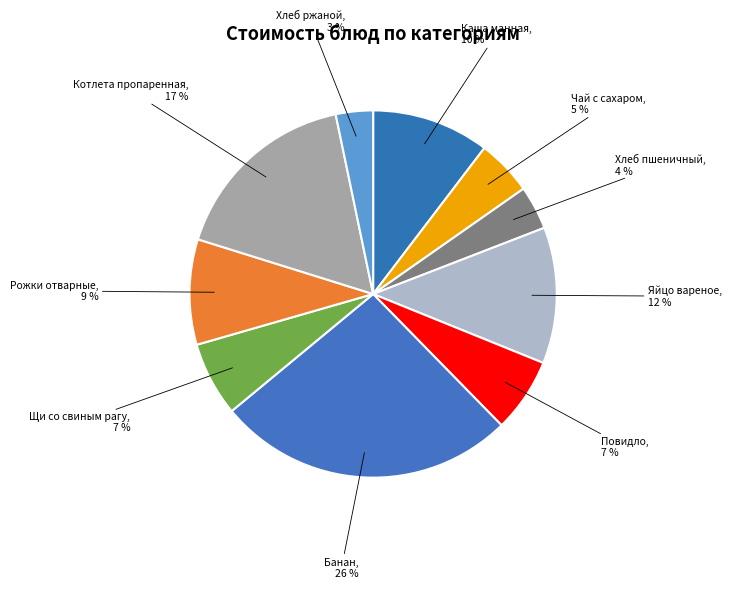

Do Каша манная and Банан together represent more than half of the pie?

No